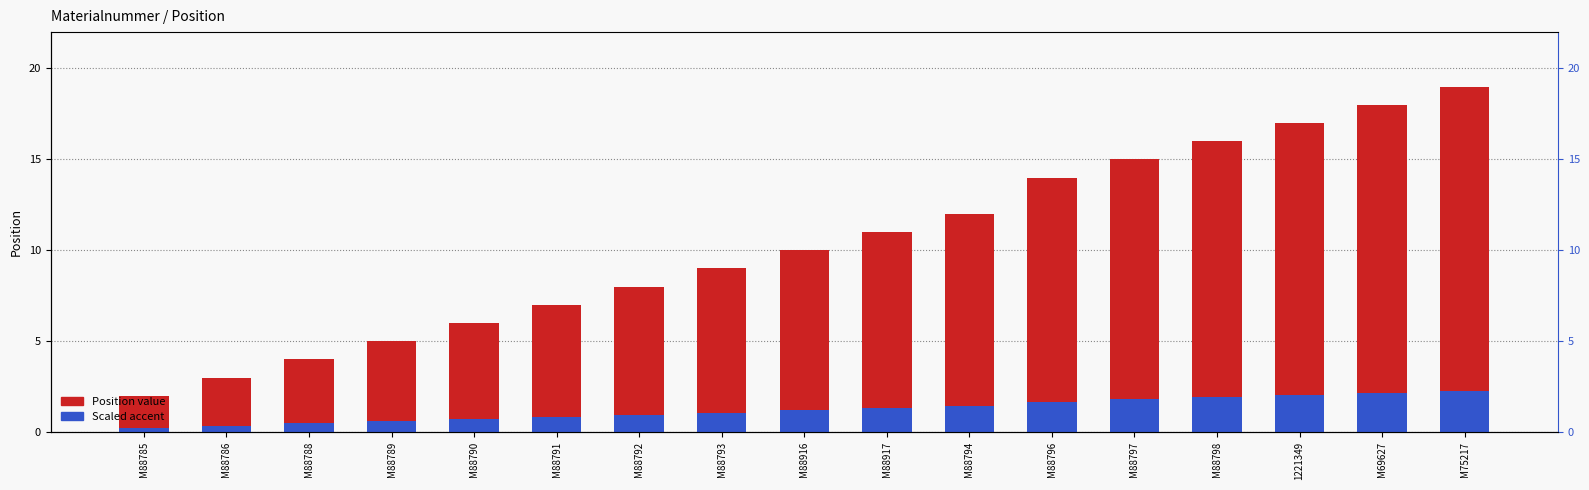

Reading left to right, transcribe all the data shown in this chart.

Position: 2.0	3.0	4.0	5.0	6.0	7.0	8.0	9.0	10.0	11.0	12.0	14.0	15.0	16.0	17.0	18.0	19.0
Scaled accent (pos × 0.12): 0.2	0.4	0.5	0.6	0.7	0.8	1.0	1.1	1.2	1.3	1.4	1.7	1.8	1.9	2.0	2.2	2.3